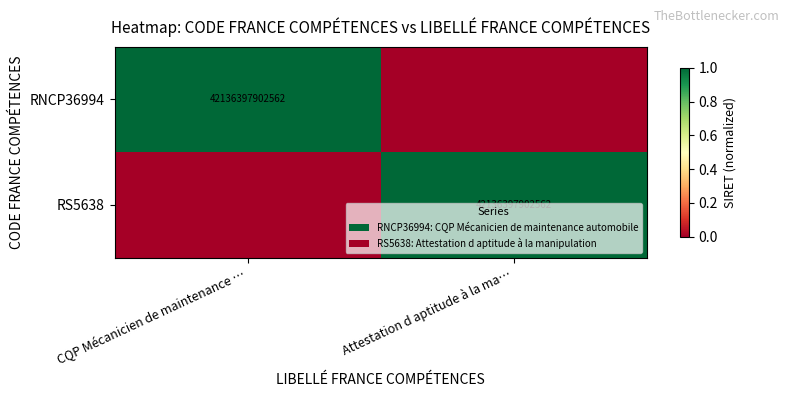

The value of RS5638 at Attestation d aptitude à la ma… is 1. True or false?

False